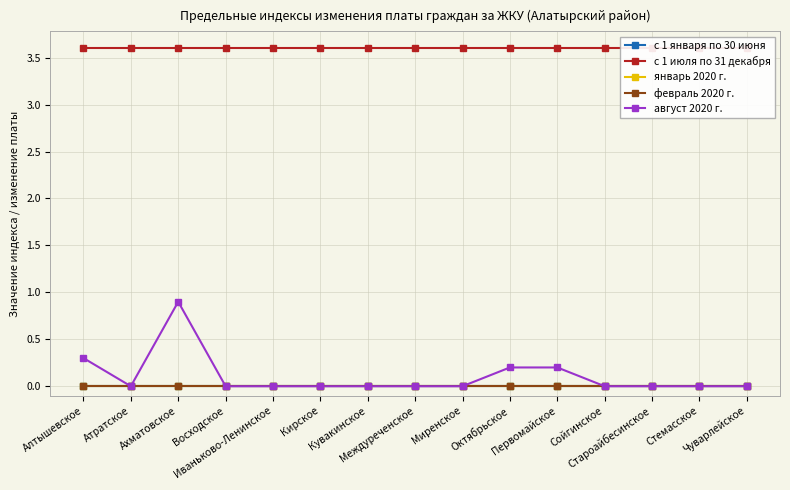

The февраль 2020 г. series shows 0.0 at Сойгинское. True or false?

True